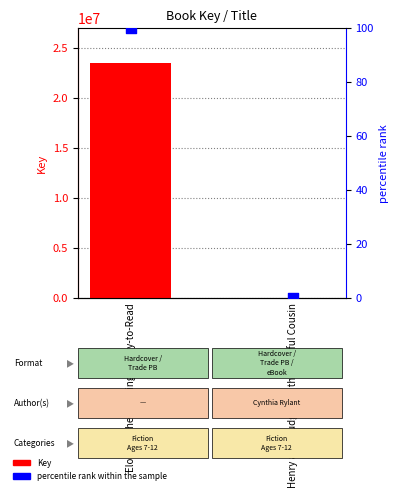

What are all the series names shown in the legend?

Key, percentile rank within the sample